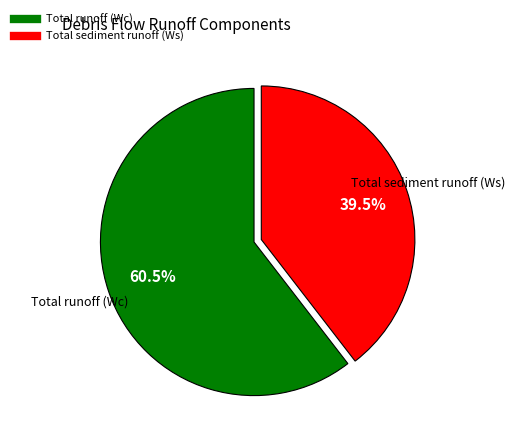

Rank the categories by value from highest to lowest.

Total runoff (Wc), Total sediment runoff (Ws)